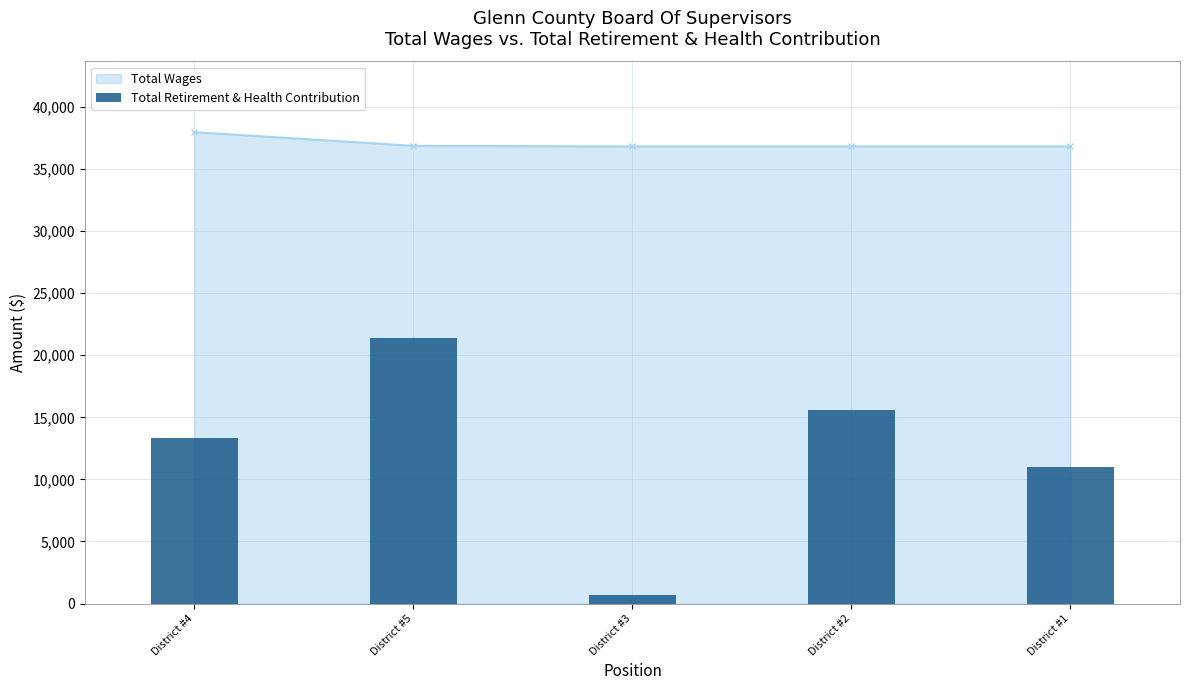

The value of Total Wages at District #4 is 22966. True or false?

False